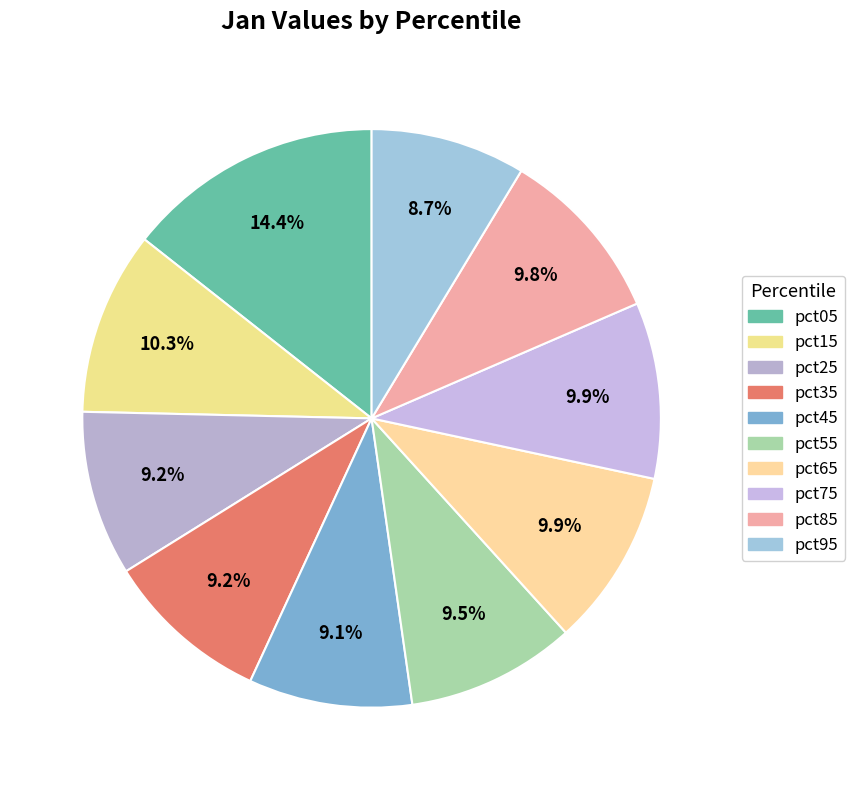

To the nearest percent, what percentage of the pie is pct85?

10%